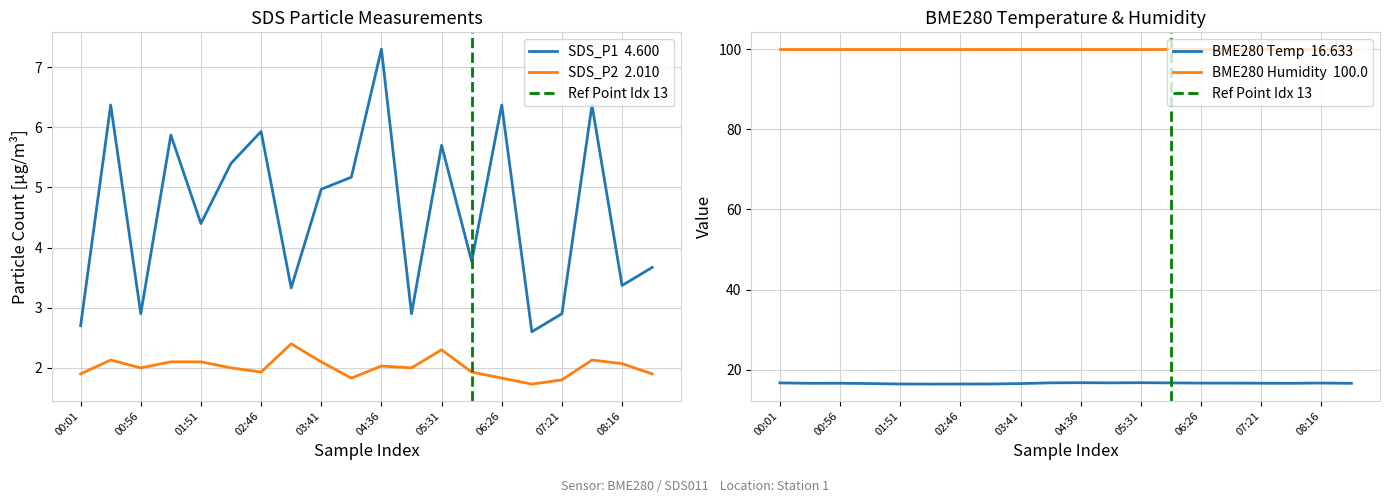

At 01:23, list the series in order from smallest to largest.

SDS_P2, SDS_P1, BME280_temperature